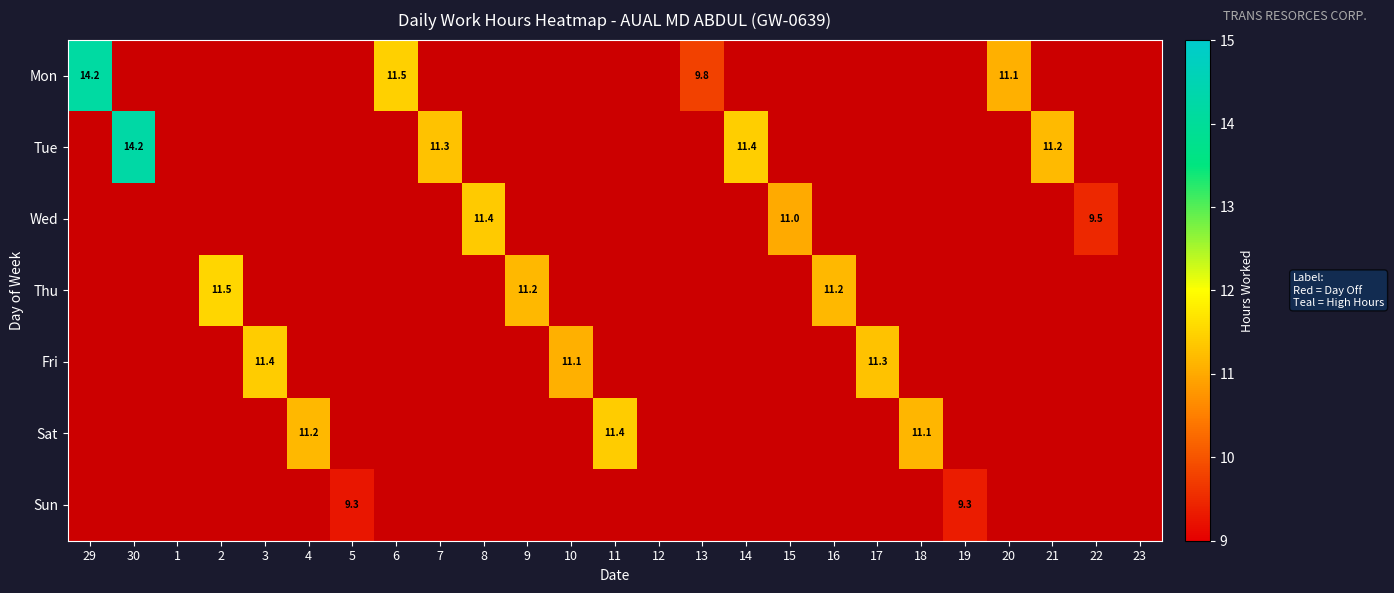

At which label does Sat reach its minimum?

29